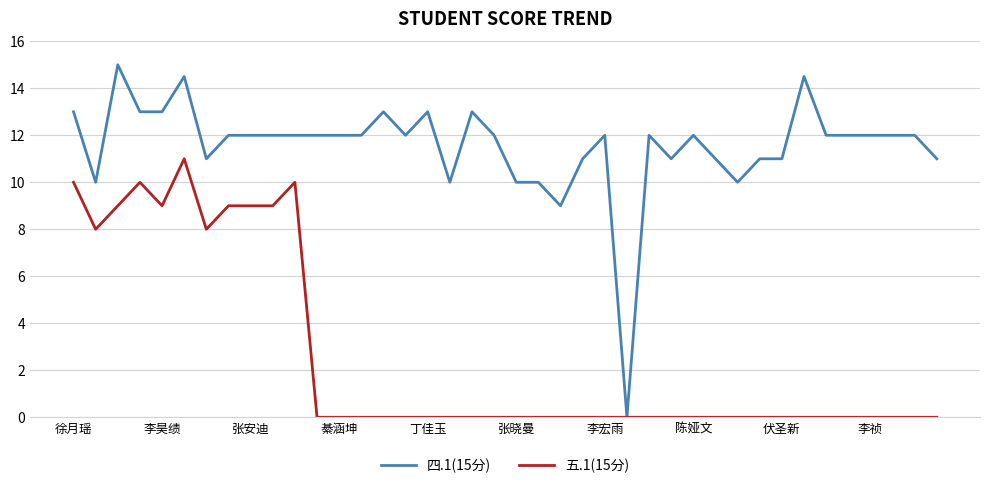

What is the highest value of the 四.1(15分) series?

15.0